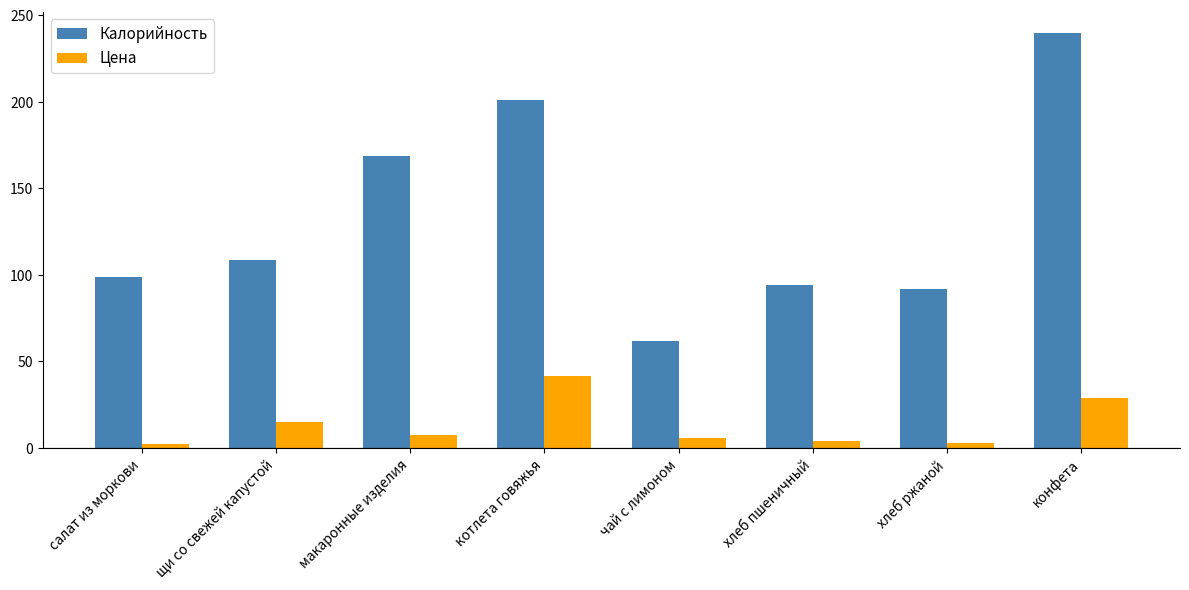

Between щи со свежей капустой and конфета, which series saw the biggest shift?

Калорийность